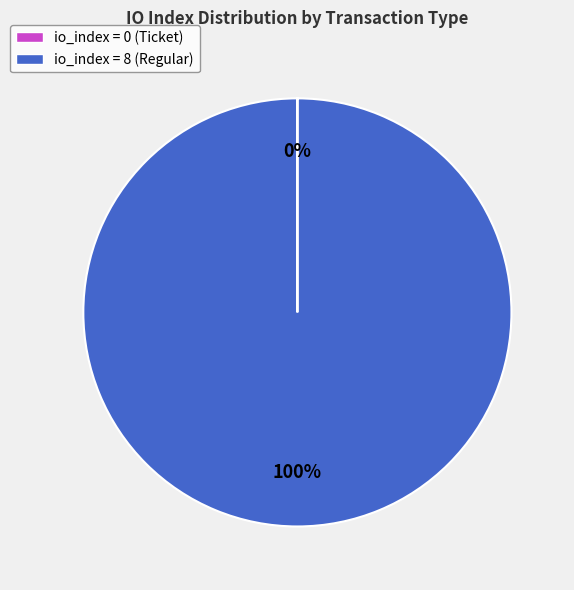

What percentage is the io_index = 8 (Regular) slice, to the nearest percent?

100%